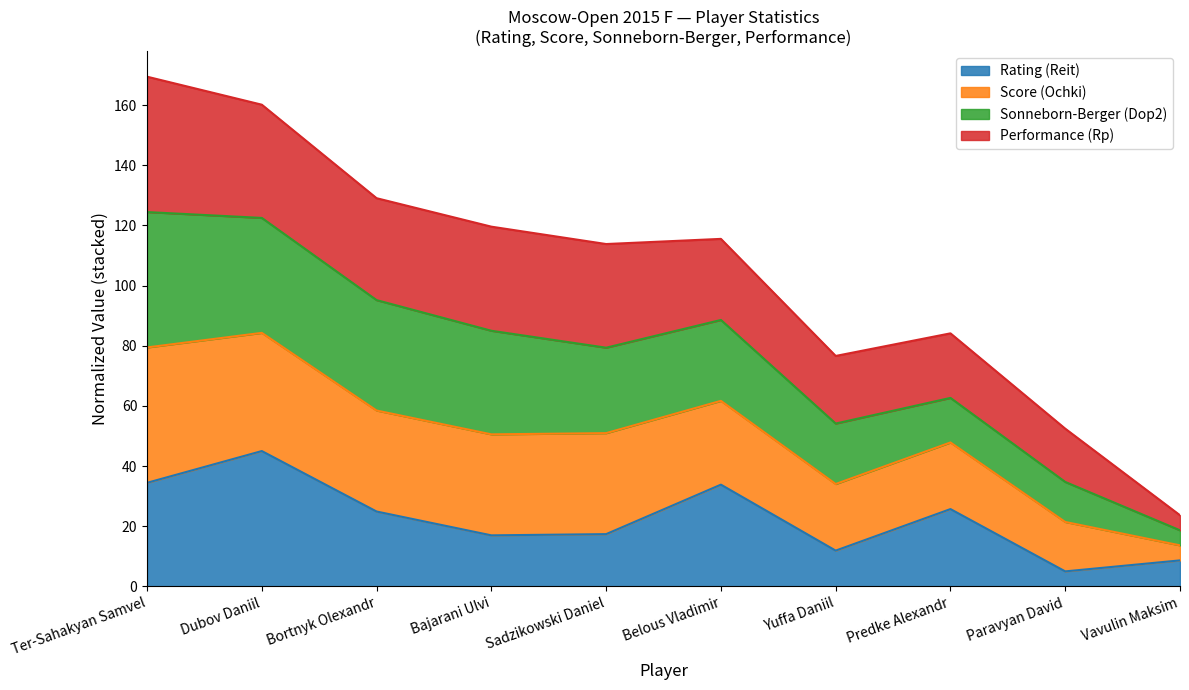

Does the chart have visible grid lines?

No